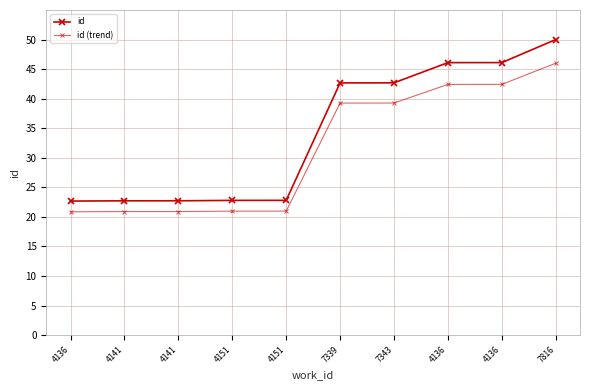

Which category has the highest value in the id (trend) series?

7816